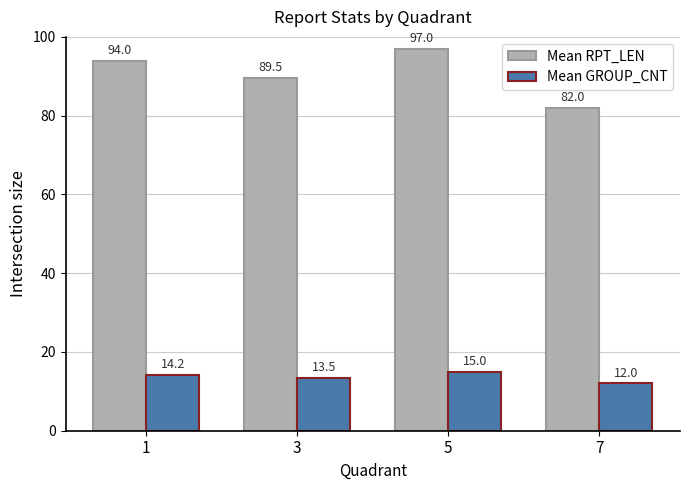

What is the value of the Mean RPT_LEN bar at the 3rd from the left?

97.0